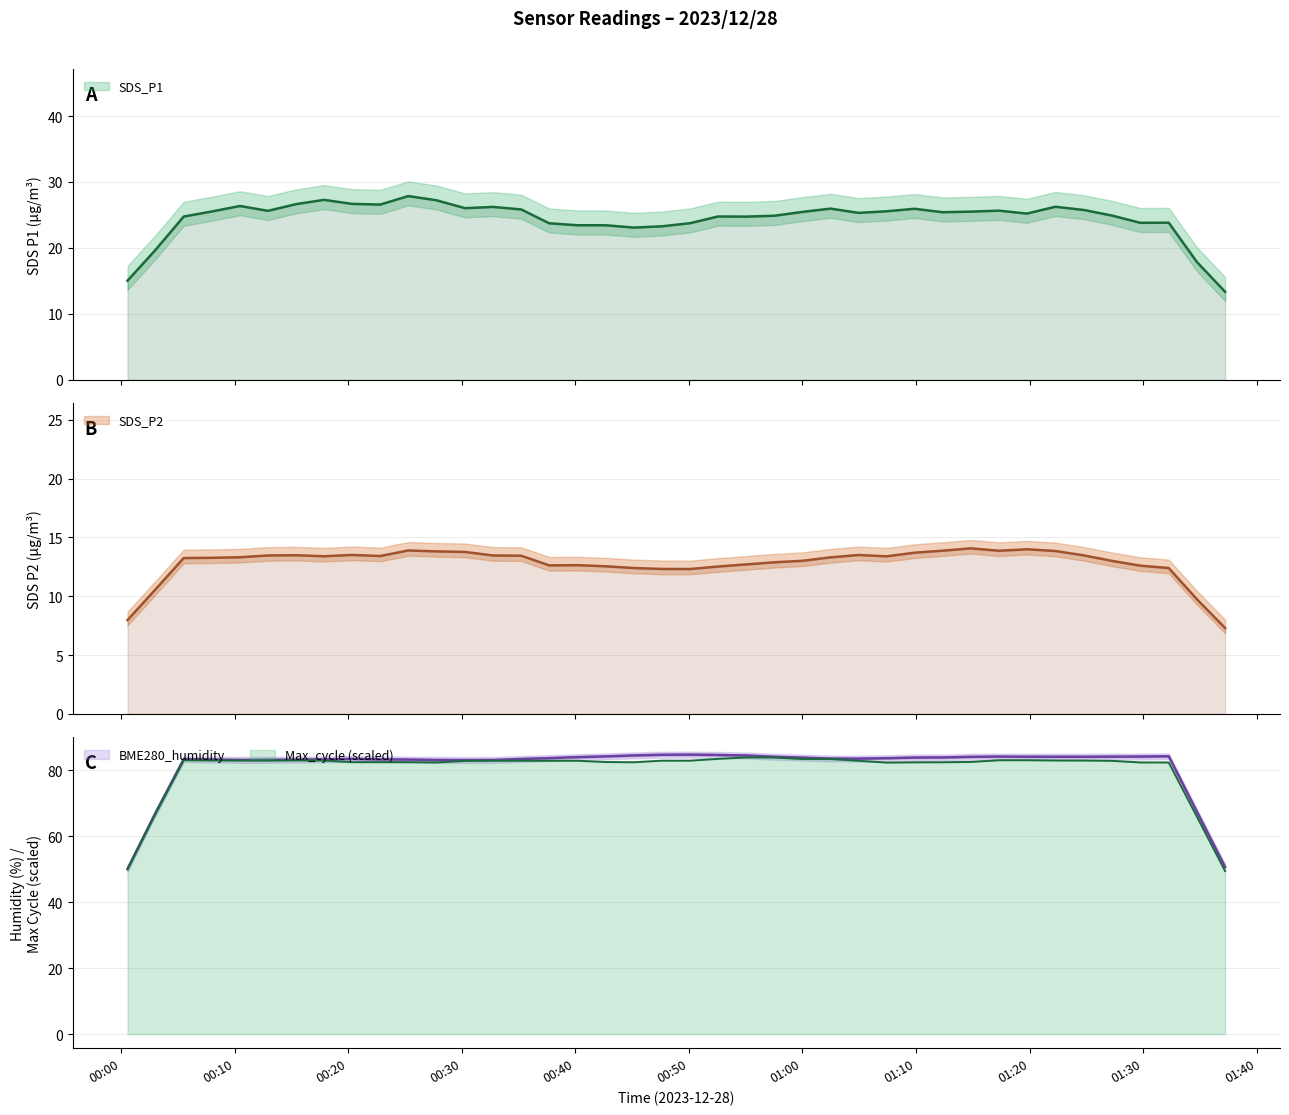

True or false: SDS_P1 and BME280_humidity cross at least once.

False